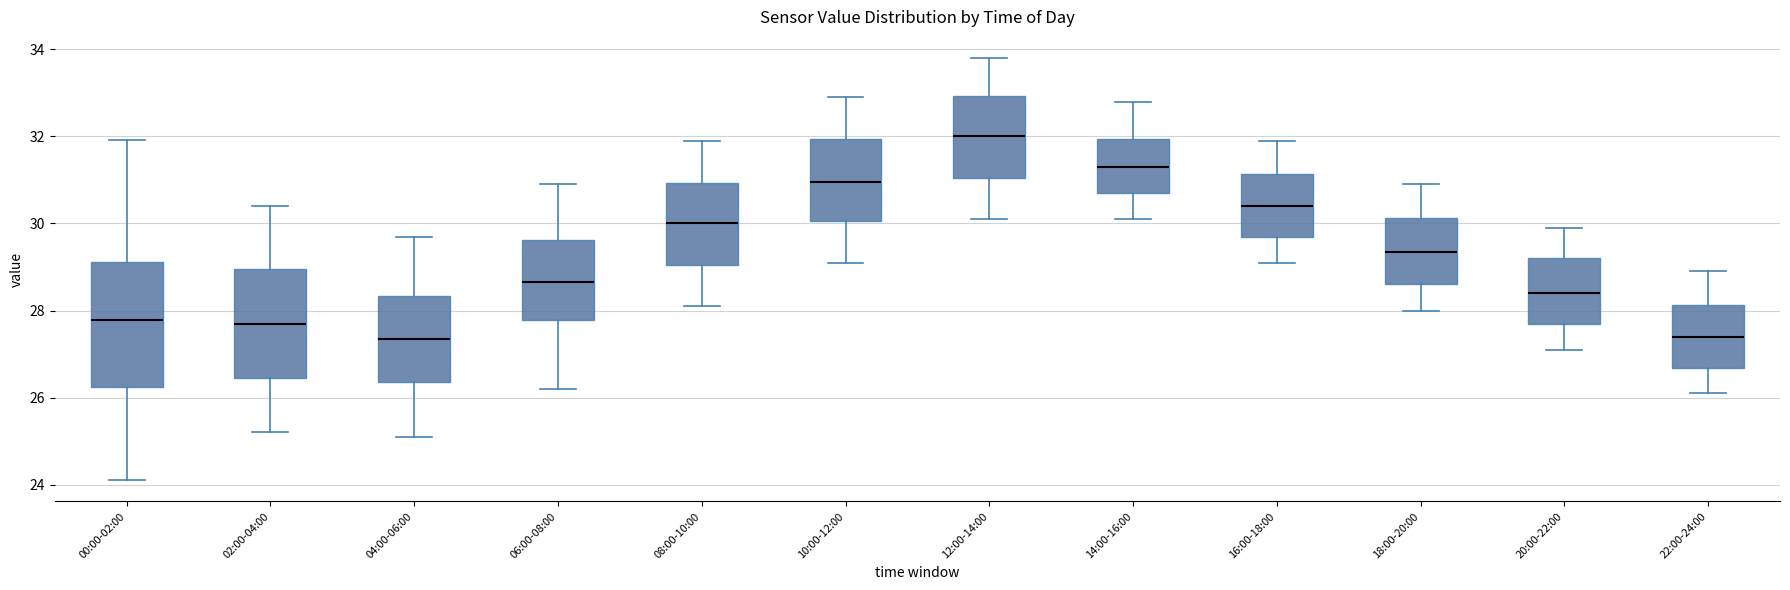

Which box is the tallest, from its lower edge to its upper edge?

00:00-02:00